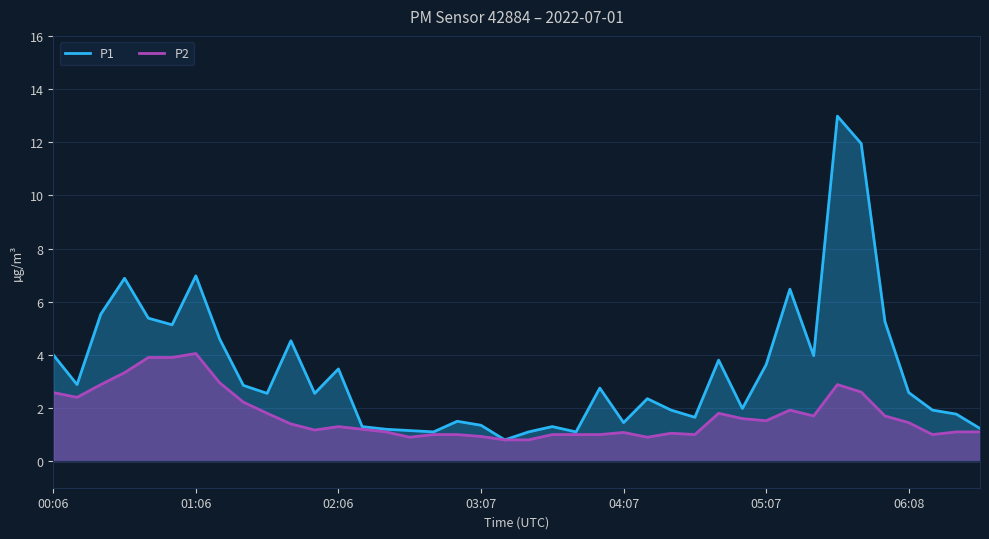

Which series has the largest total across all categories?

P1